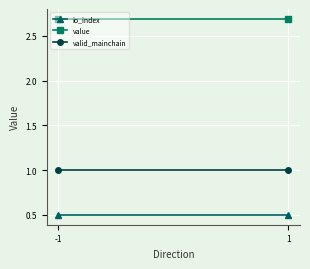

What is the sum of the value values at -1 and 1?

5.4